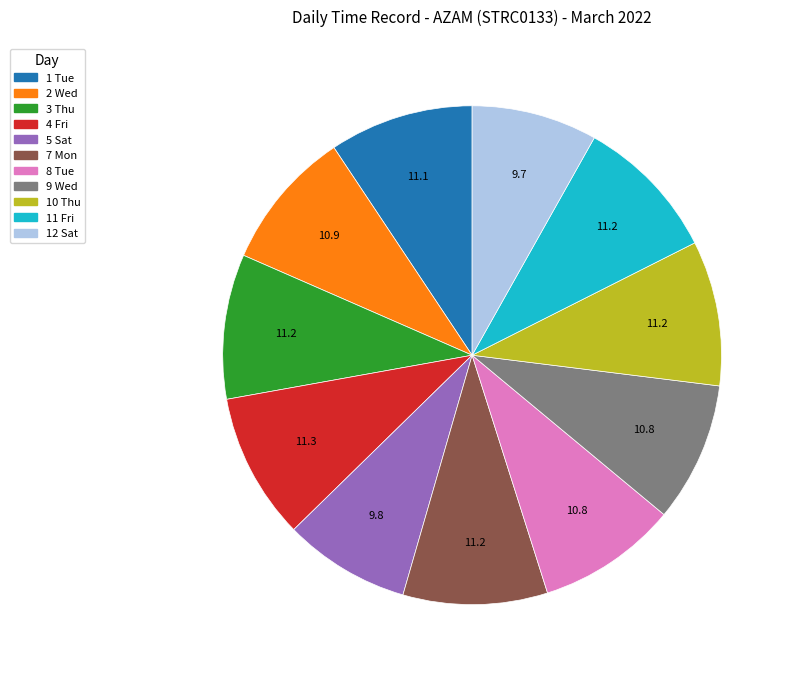

Is it true that 9 Wed is 9% of the pie?

True